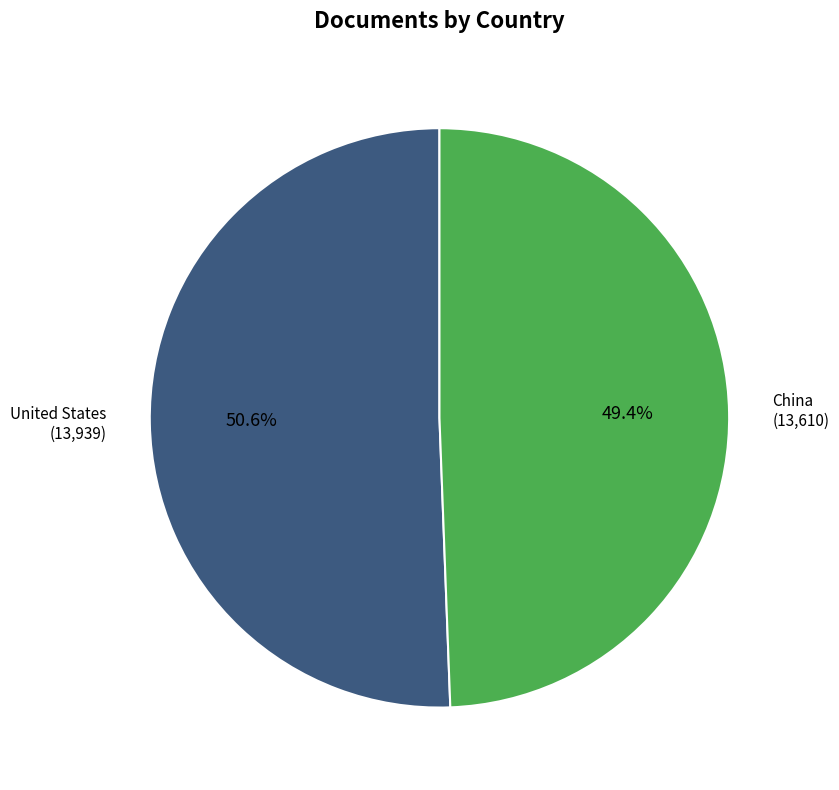

To the nearest percent, what is the difference between the China and United States slice percentages?

1%